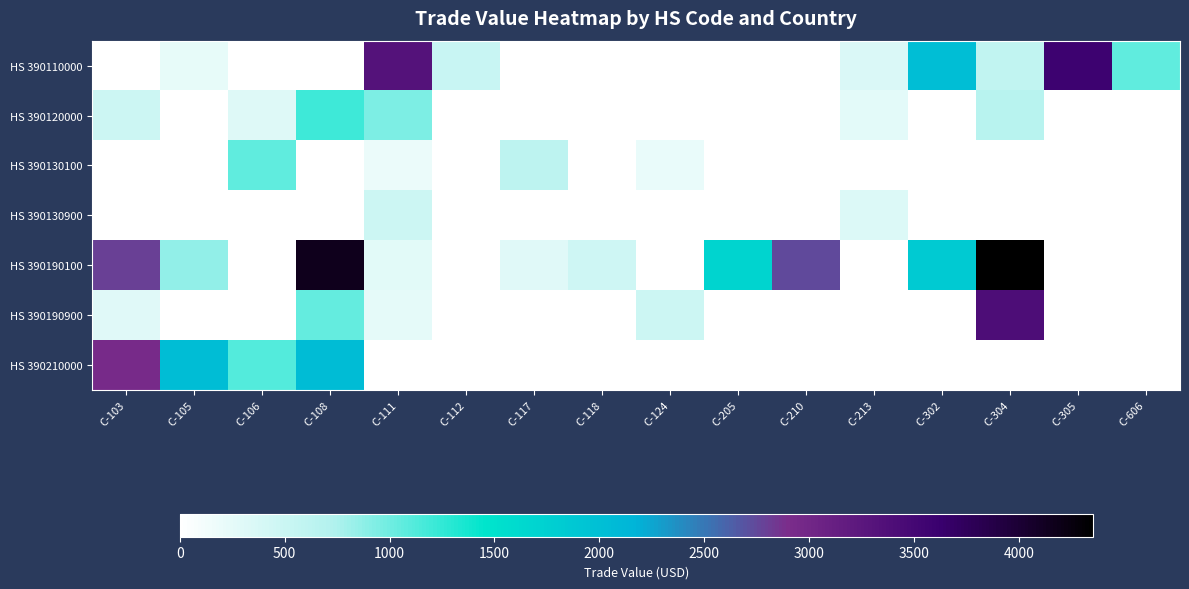

Which category has the lowest value across all series?

C-103